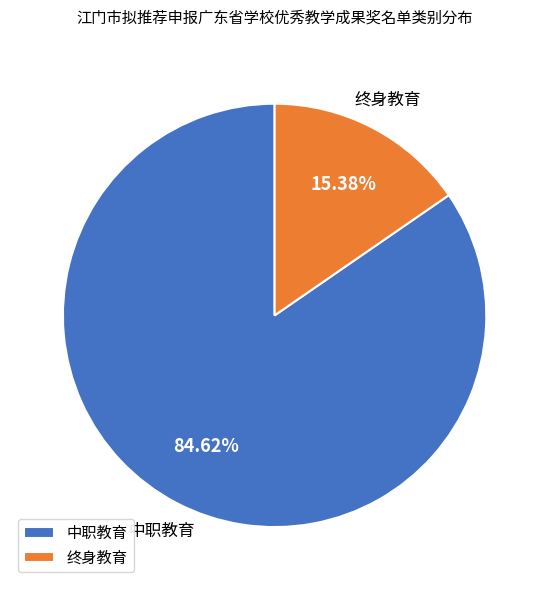

Between 终身教育 and 中职教育, which is larger?

中职教育